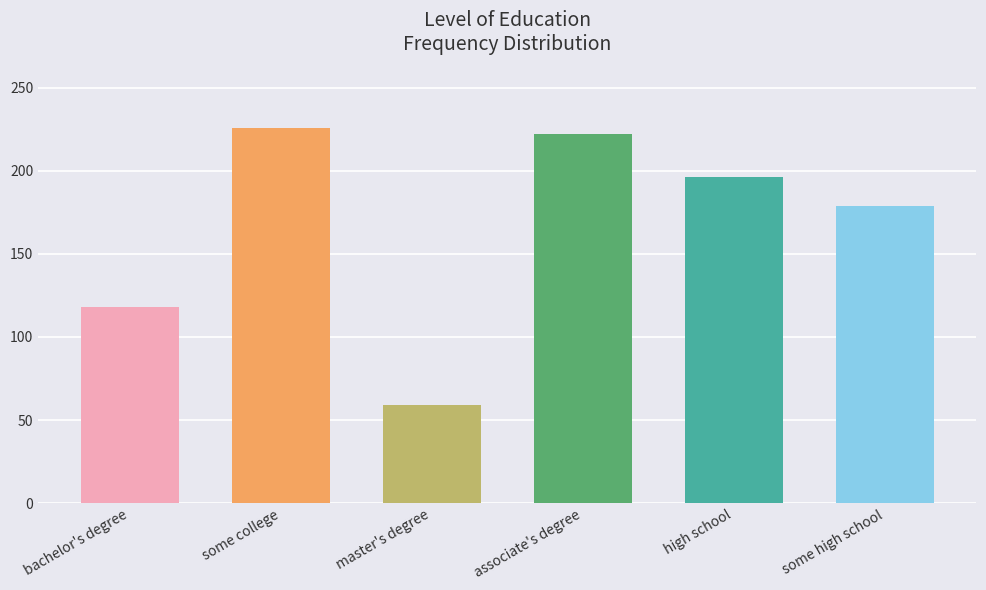

What is the difference between the maximum and second lowest values?

108